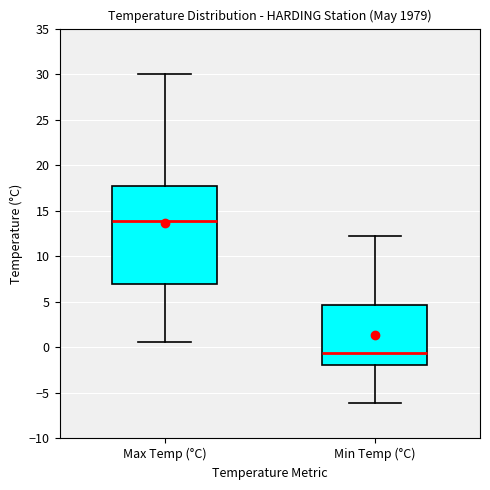

Reading left to right, read every box against the y-axis: the position of its median line, the range the box covers, and the ends of its whiskers. The values are not printed on the chart, so give them approximately, as read against the axis.

Max Temp (°C): median 14.0, box 7.0 to 18.0, whiskers 0.5 to 30.0
Min Temp (°C): median -0.5, box -2.0 to 4.5, whiskers -6.0 to 12.0